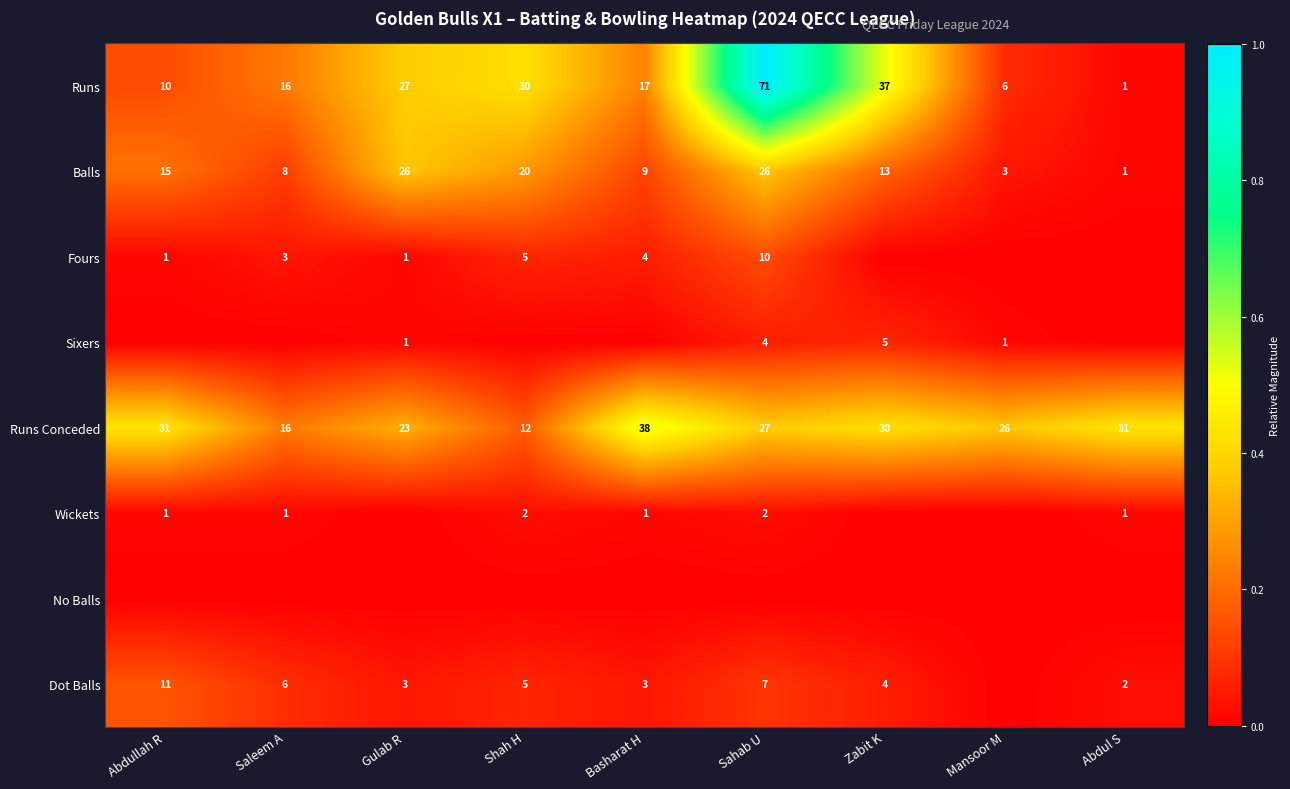

Read the Balls value at Mansoor M, to the nearest 5.

5